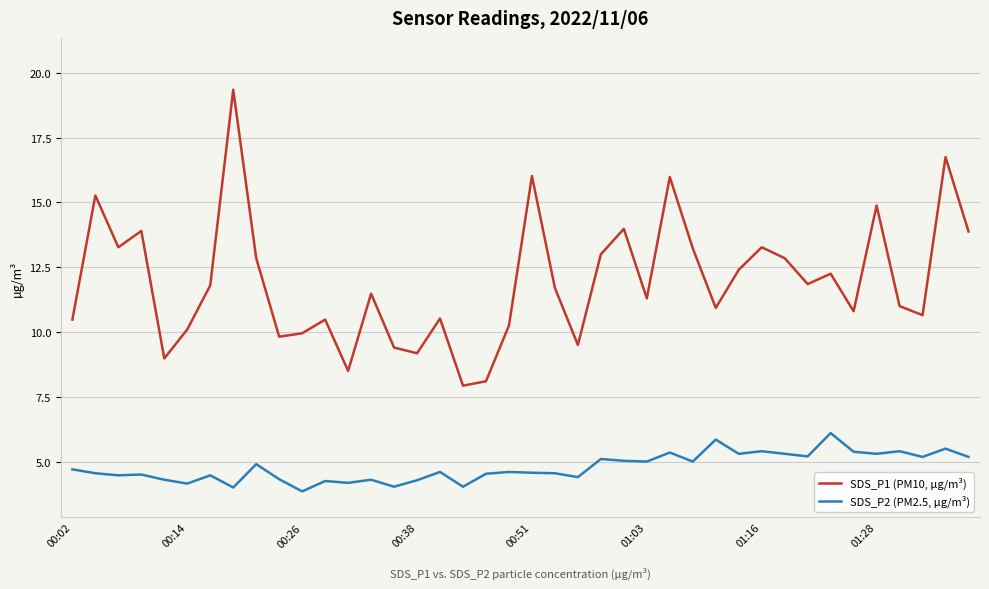

Which series has the largest total across all categories?

SDS_P1 (PM10, µg/m³)